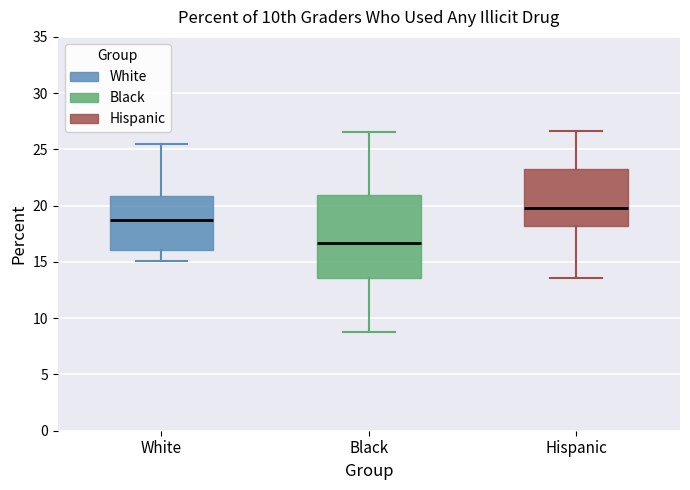

Reading left to right, transcribe this box plot: for each box, give where its median line is, the range the box spans, and where its two whiskers end, as read against the y-axis. The values are not printed on the chart, so give them approximately, as read against the axis.

White: median 18.5, box 16.0 to 21.0, whiskers 15.0 to 25.5
Black: median 16.5, box 13.5 to 21.0, whiskers 9.0 to 26.5
Hispanic: median 20.0, box 18.0 to 23.0, whiskers 13.5 to 26.5